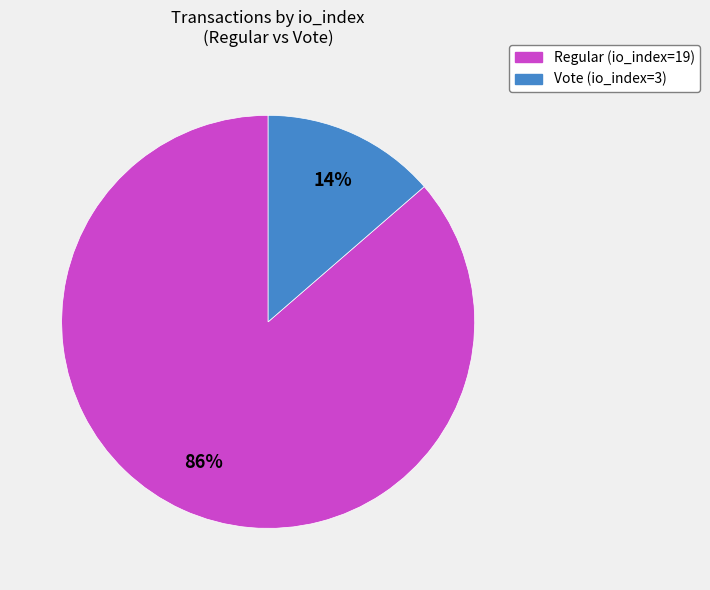

Is it true that Vote (io_index=3) is 5% of the pie?

False